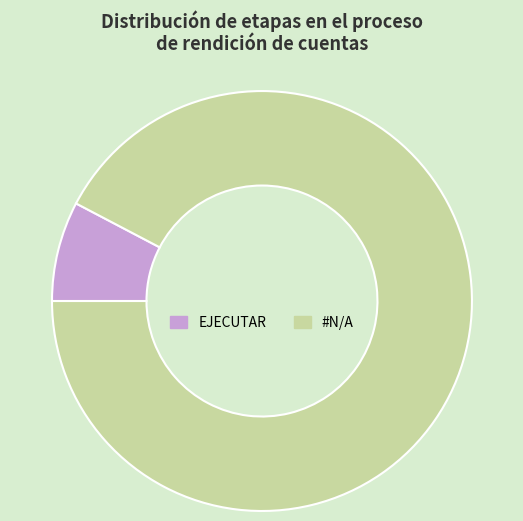

How many slices are in this pie chart?

2